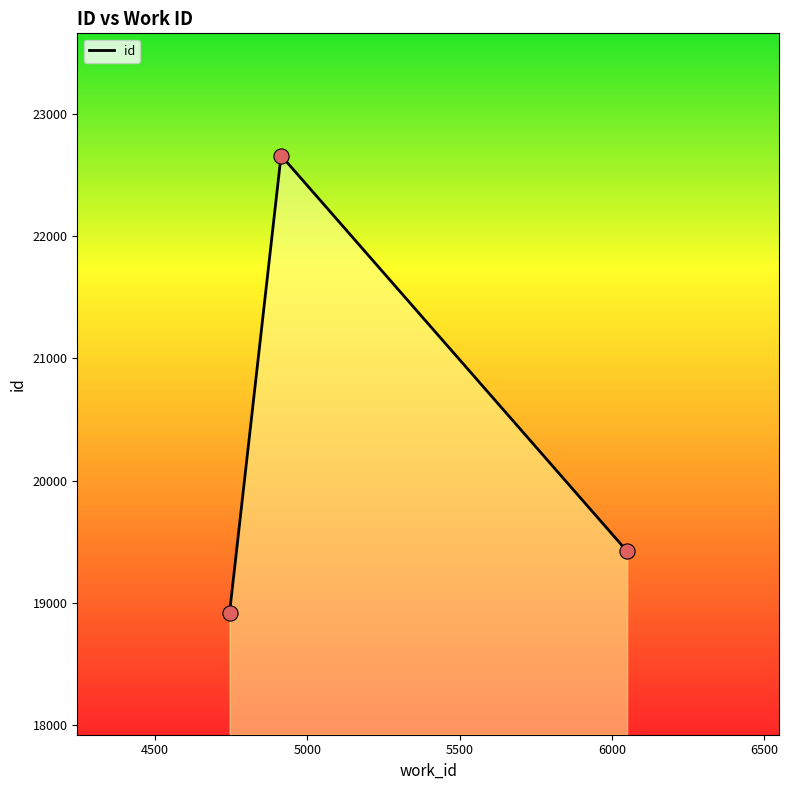

What is the minimum value shown in the chart?

18920